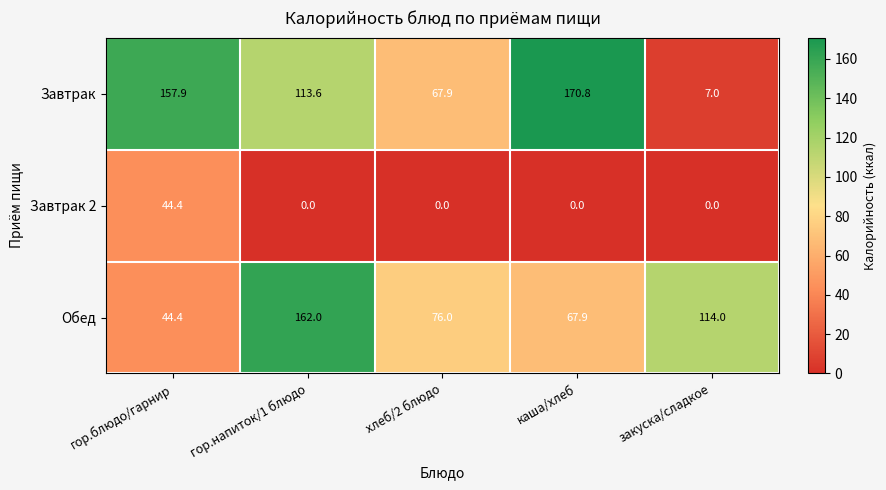

What is the approximate value of Завтрак at гор.напиток/1 блюдо?

113.6